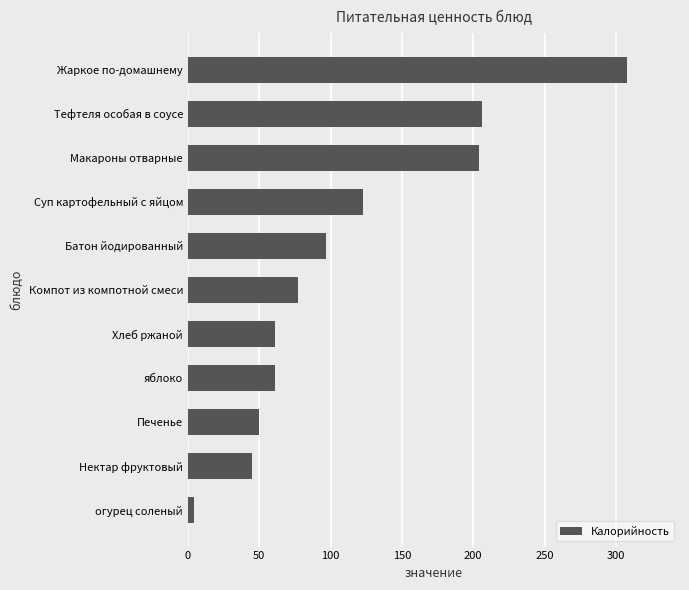

Which has a higher value, Нектар фруктовый or Батон йодированный?

Батон йодированный